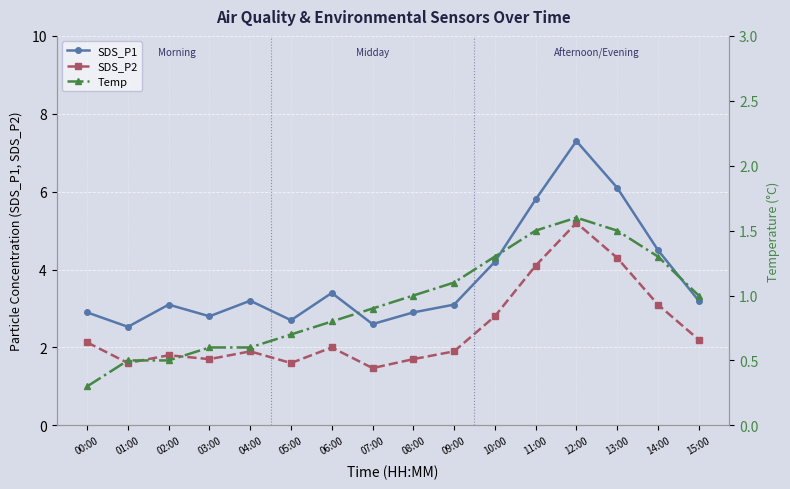

How many lines are shown in the chart?

3